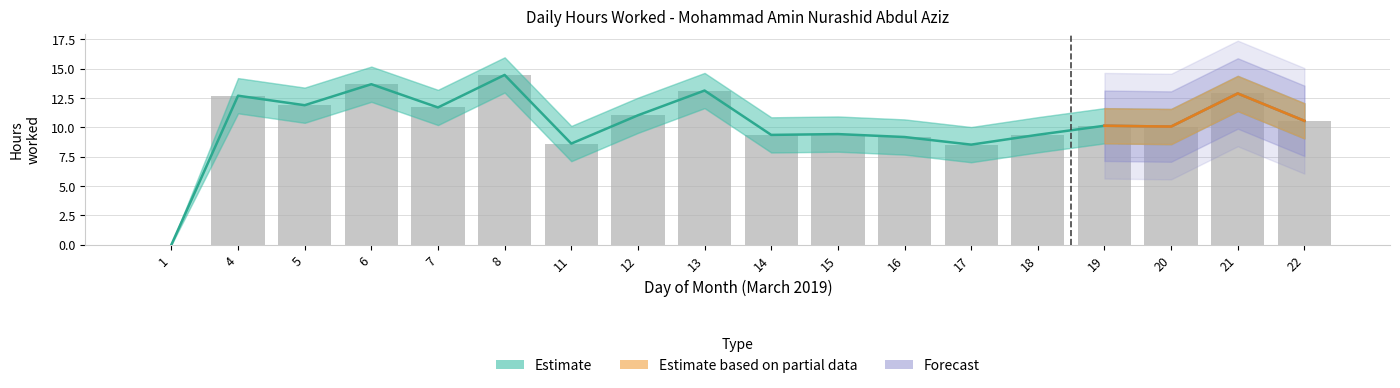

How many values in the Hours Upper series exceed 12?

9